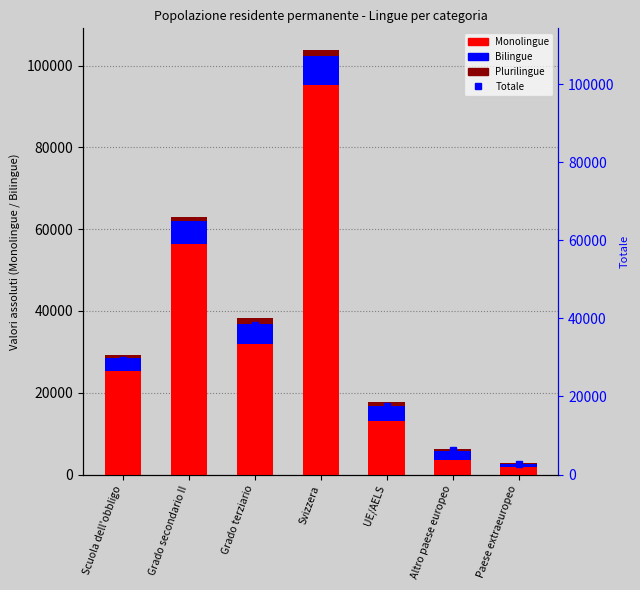

What is the label of the 6th bar from the left?

Altro paese europeo